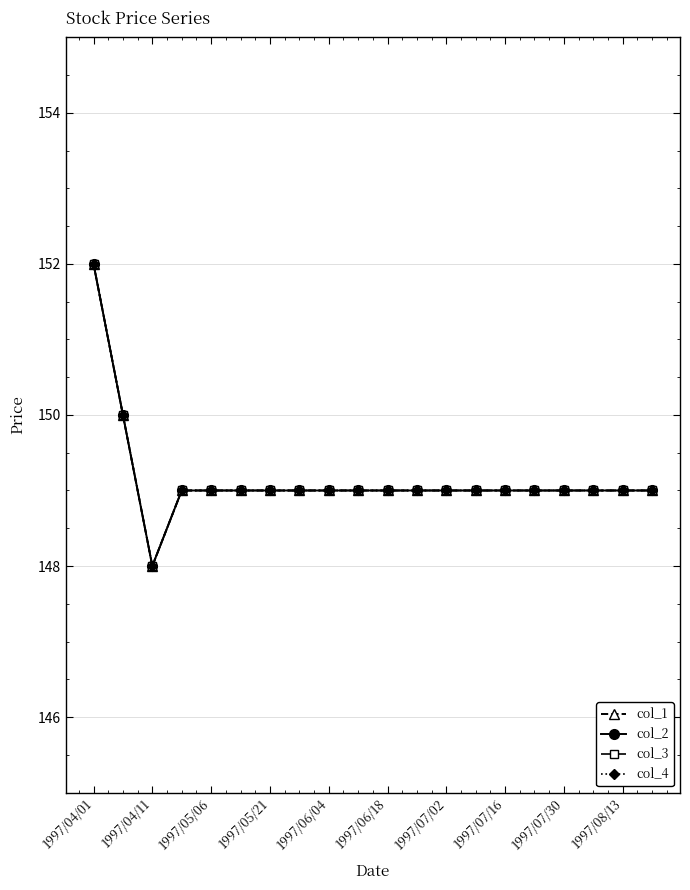

At which category is the sum across all series the highest?

1997/04/01